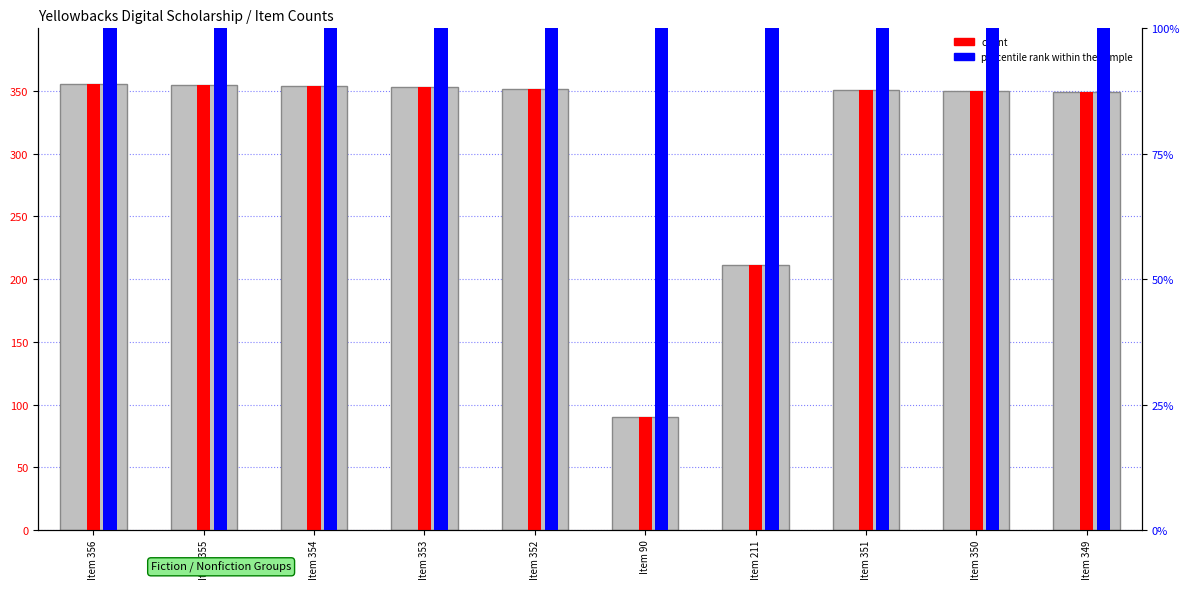

List the series in order of their peak value, lowest first.

percentile rank within the sample, count